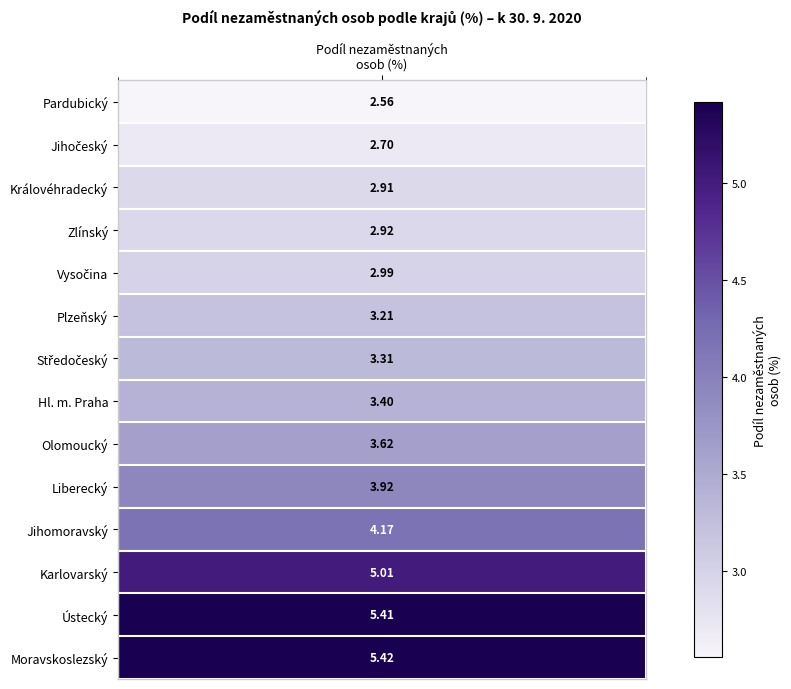

Reading left to right, list all the values displayed in this chart.

Pardubický=2.6	Jihočeský=2.7	Královéhradecký=2.9	Zlínský=2.9	Vysočina=3.0	Plzeňský=3.2	Středočeský=3.3	Hl. m. Praha=3.4	Olomoucký=3.6	Liberecký=3.9	Jihomoravský=4.2	Karlovarský=5.0	Ústecký=5.4	Moravskoslezský=5.4